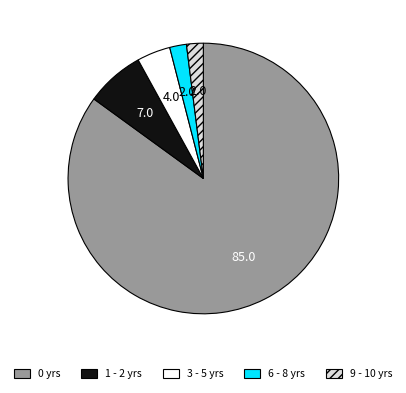

Does 1 - 2 yrs represent more than half of the total?

No